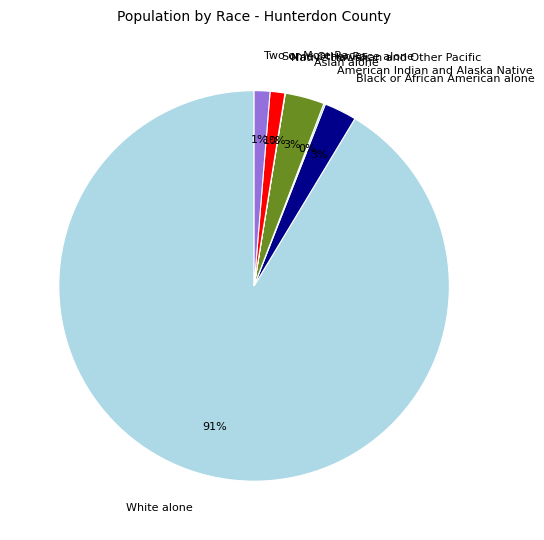

Is it true that Some Other Race alone is 6% of the pie?

False